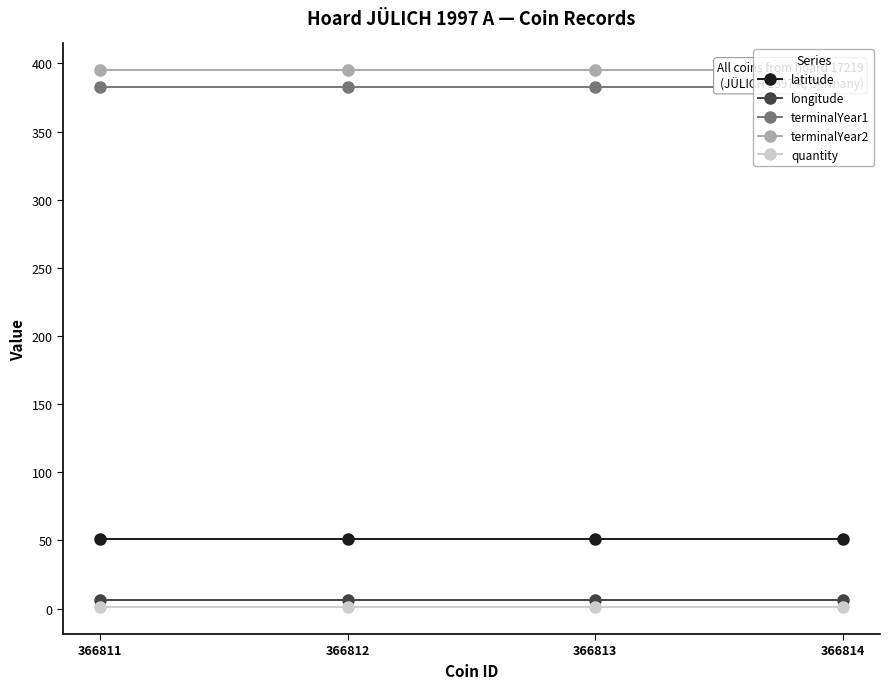

How many lines are shown in the chart?

5